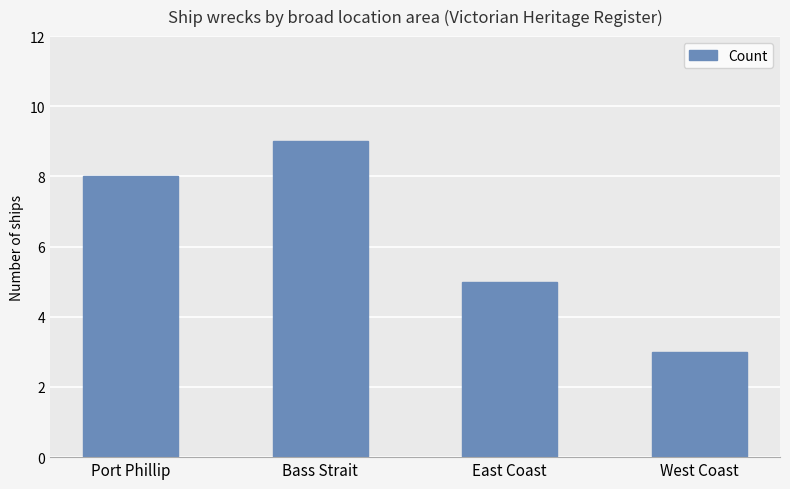

Which has a higher value, Bass Strait or Port Phillip?

Bass Strait